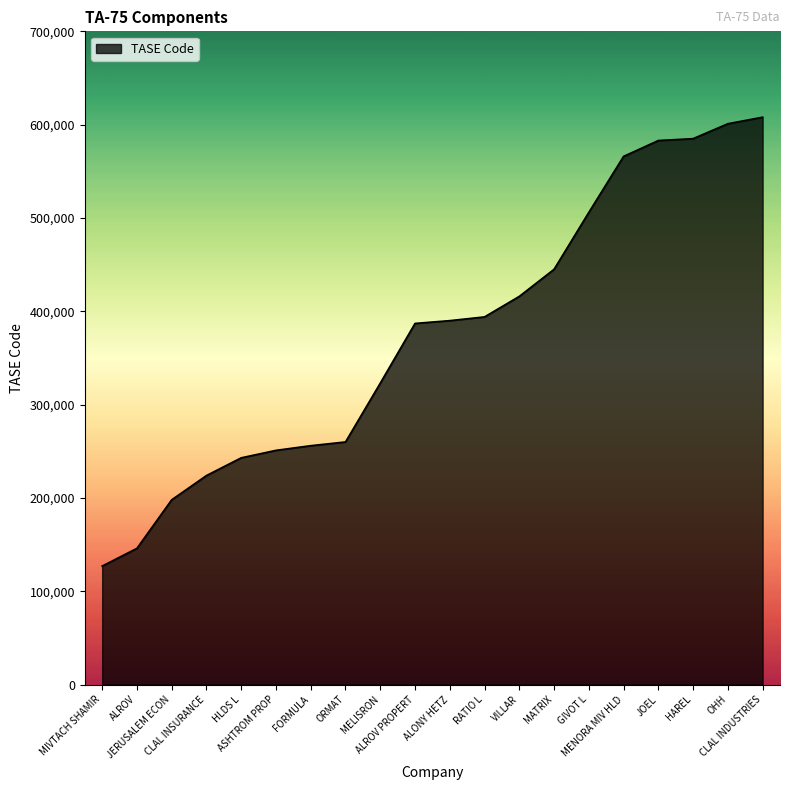

What is the minimum value shown in the chart?

127019